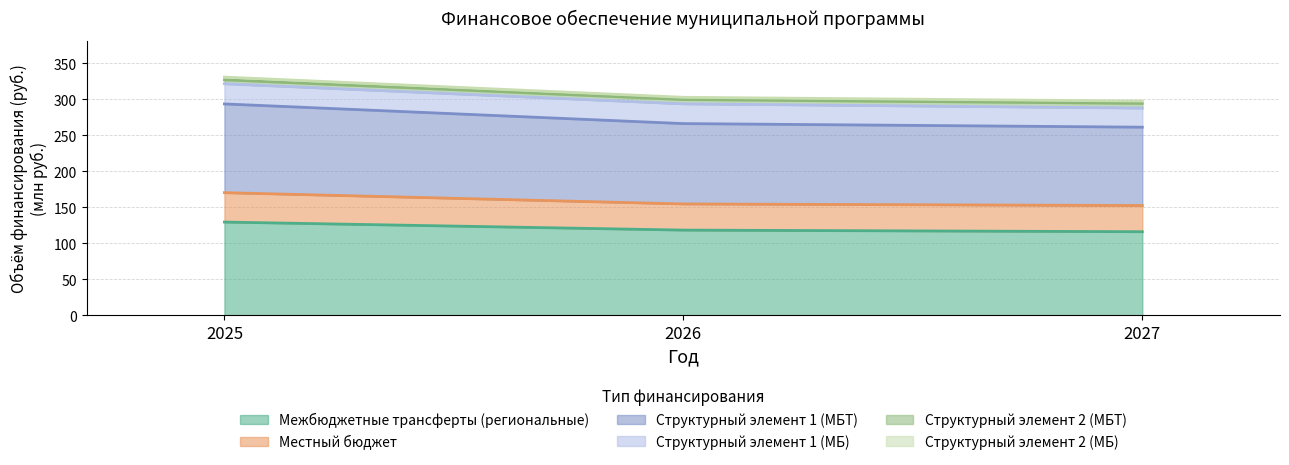

What is the maximum value for Межбюджетные трансферты (региональные)?

129.7